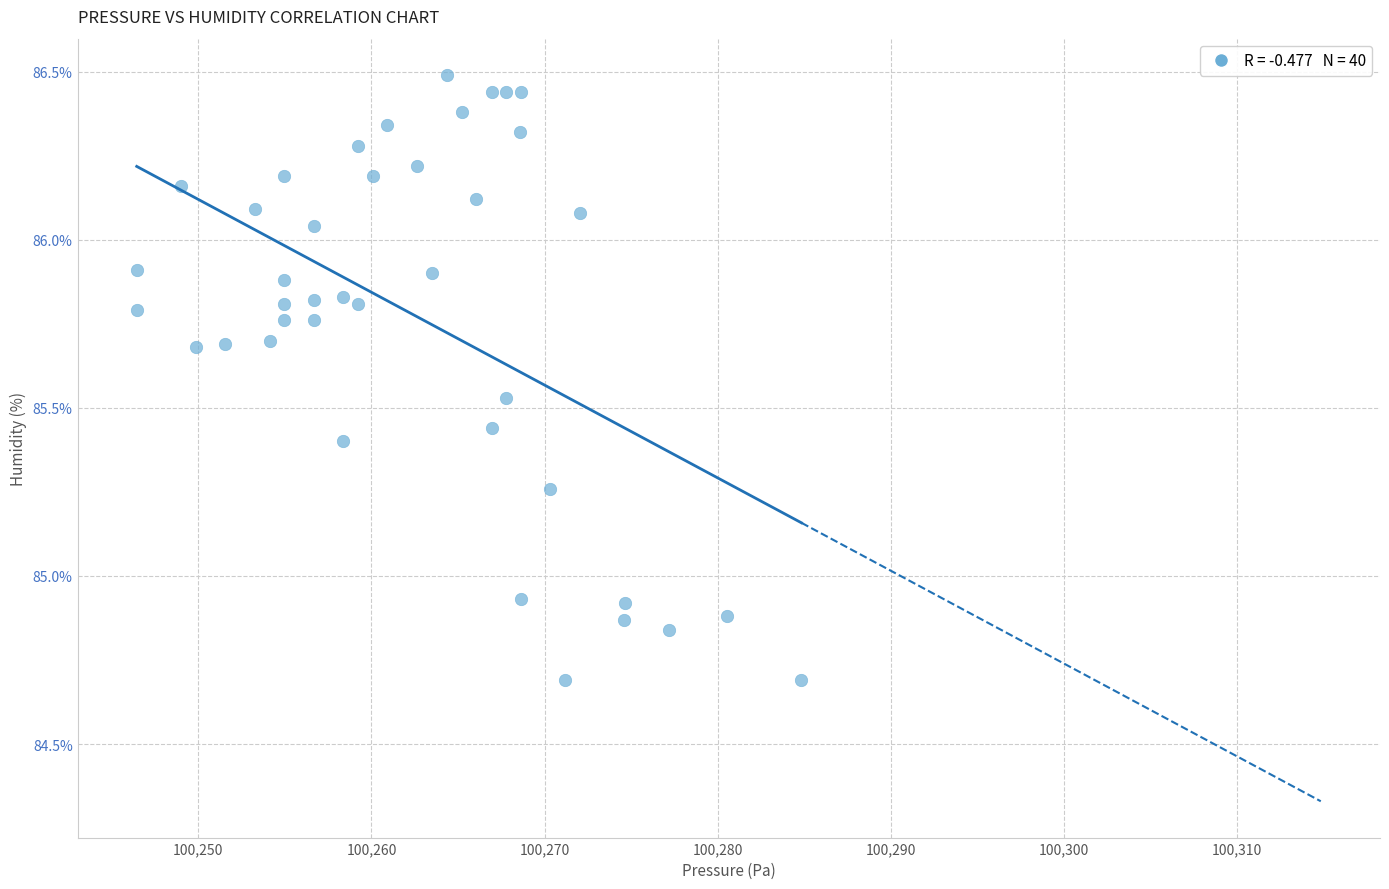

What is the range of Y values (max minus min)?

1.8